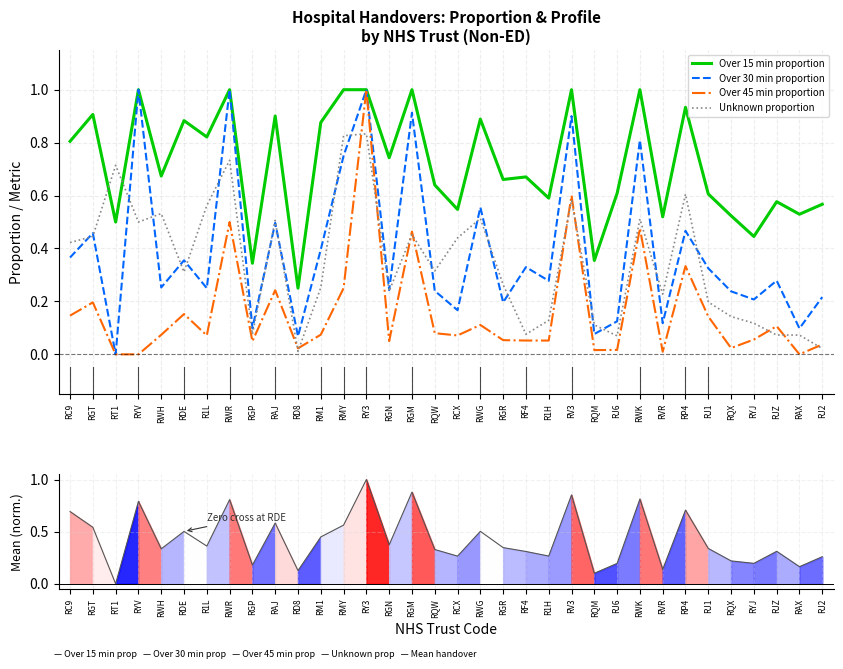

At which label is Over 45 min proportion closest to 0?

RT1